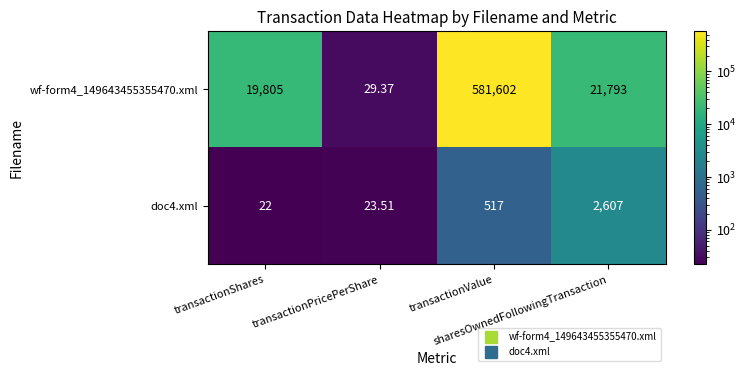

Which label corresponds to the largest value in the chart?

transactionValue